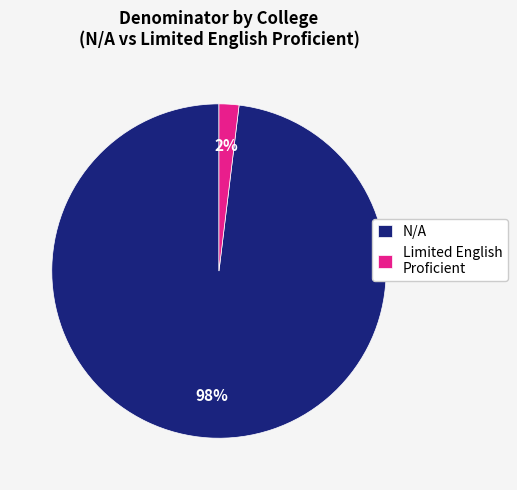

Is there any slice that represents more than half of the pie?

Yes